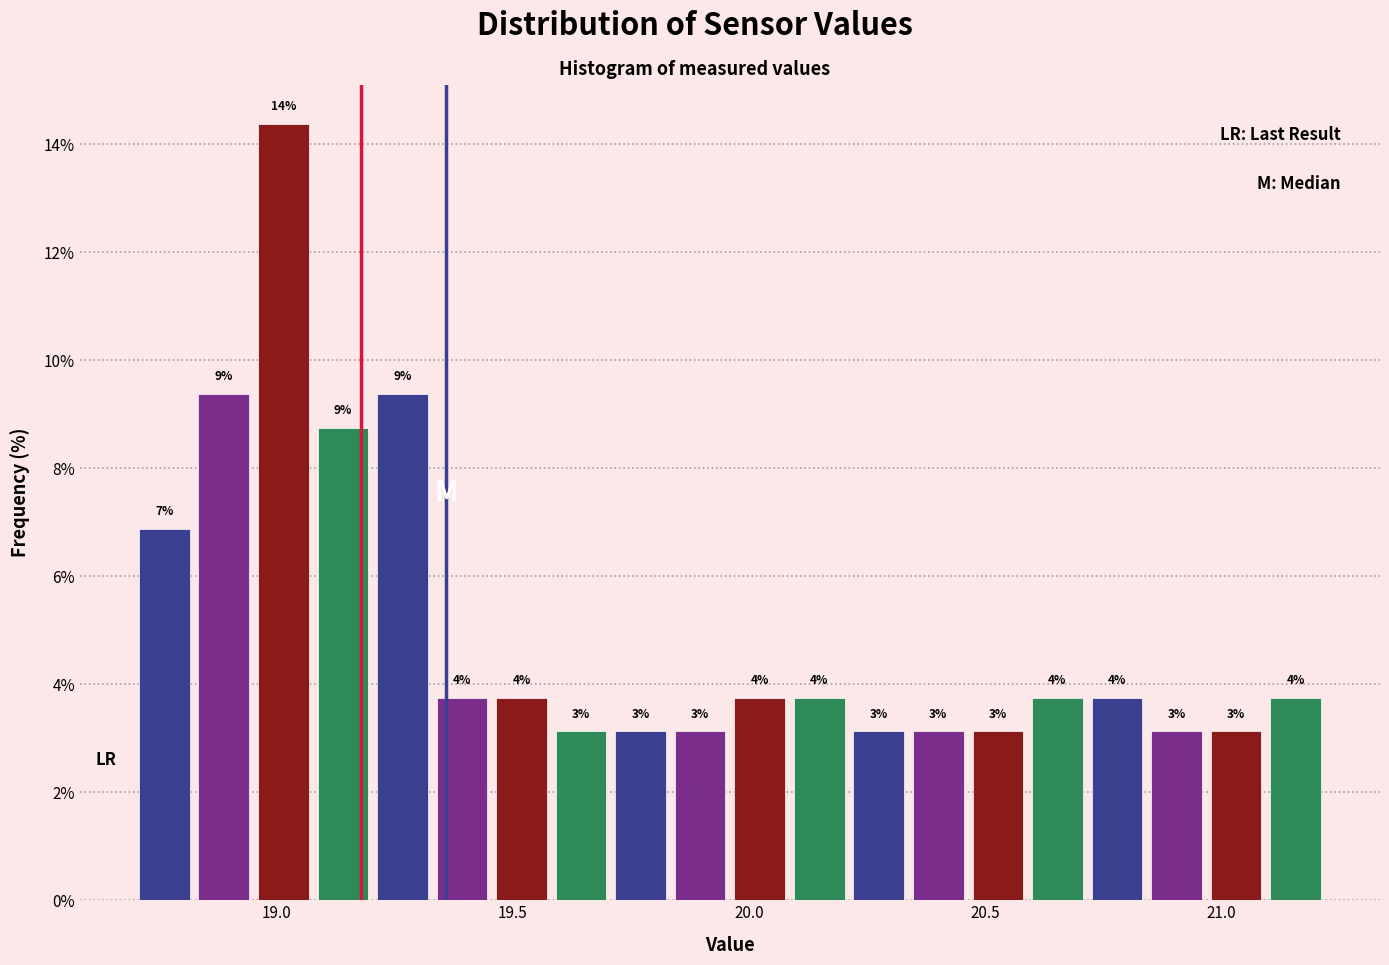

Around what value on the x-axis is the tallest bar? Give the approximate position of its centre, as read against the axis.

19.00